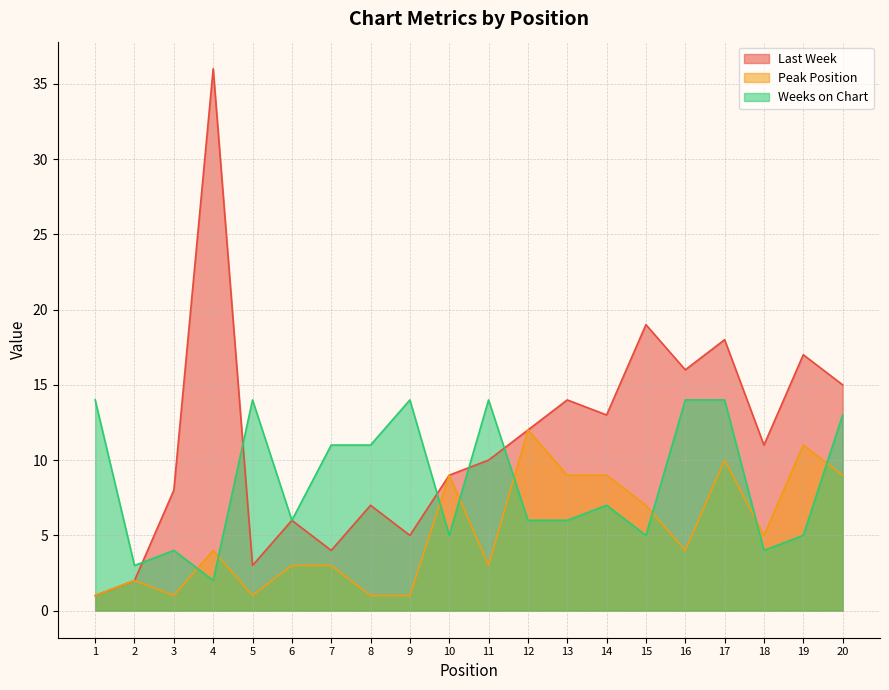

What is the total value across all series at 1?

16